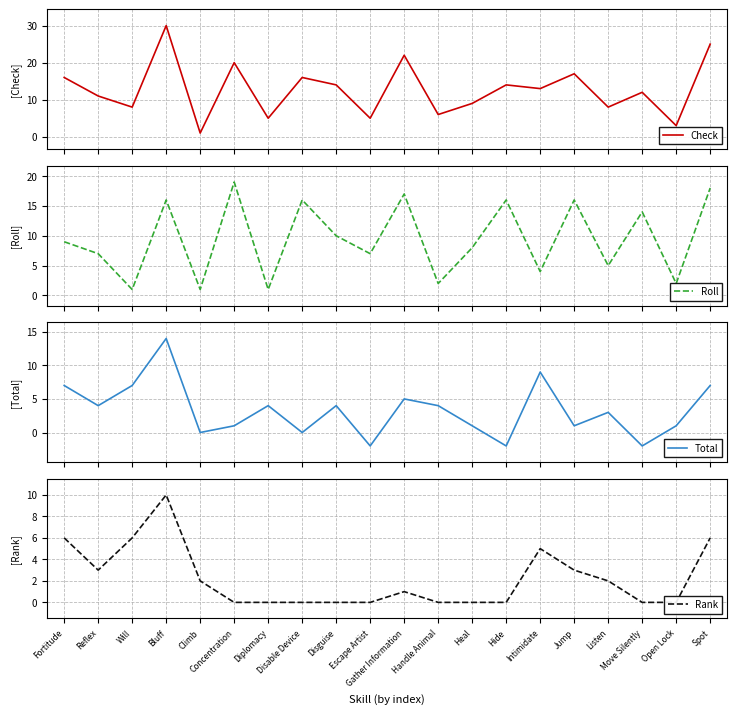

How many data points in Check are above 13?

9